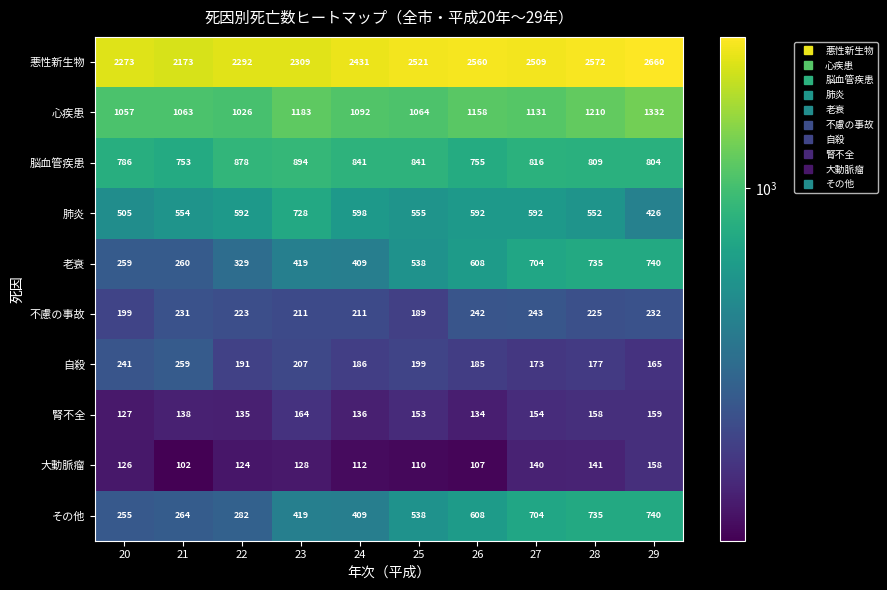

Rank the categories by 心疾患 value from lowest to highest.

22, 20, 21, 25, 24, 27, 26, 23, 28, 29